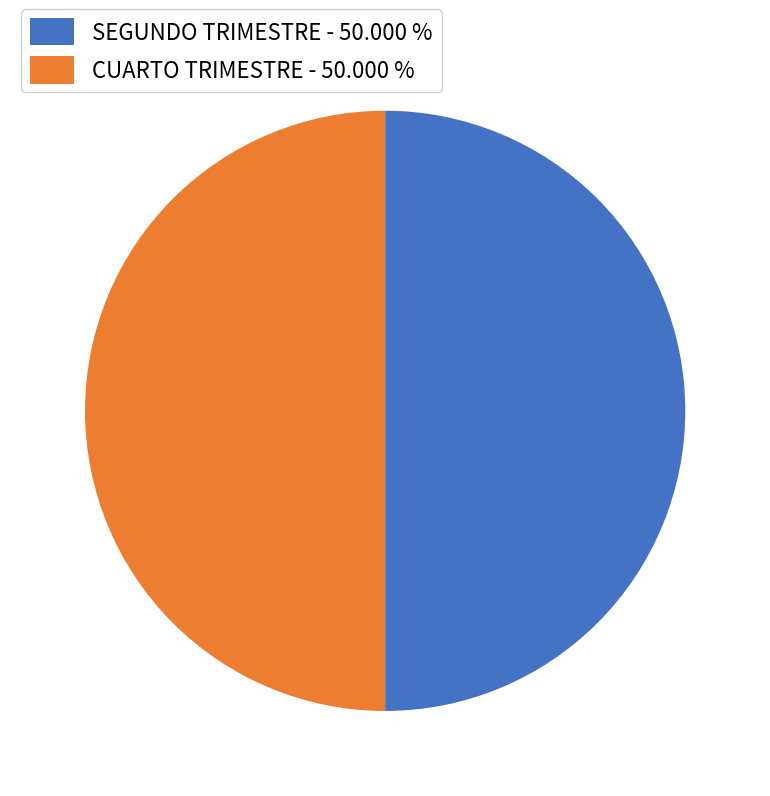

How many segments does this pie chart have?

2